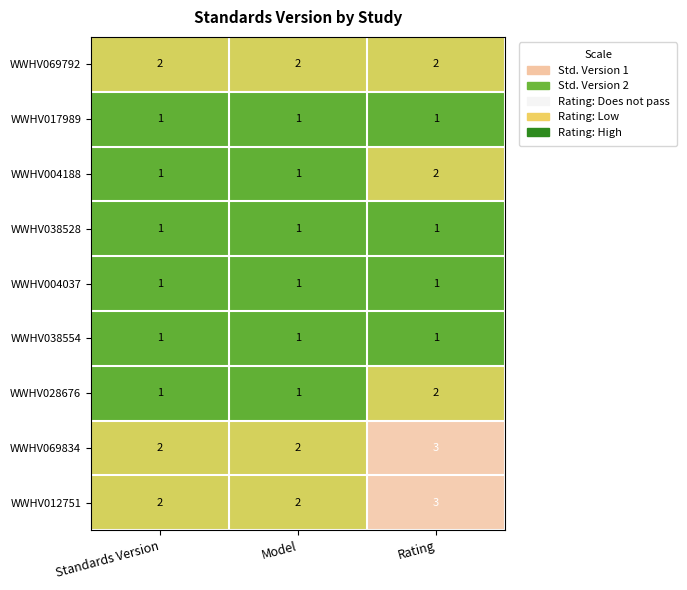

Which category has the highest value across all series?

Rating